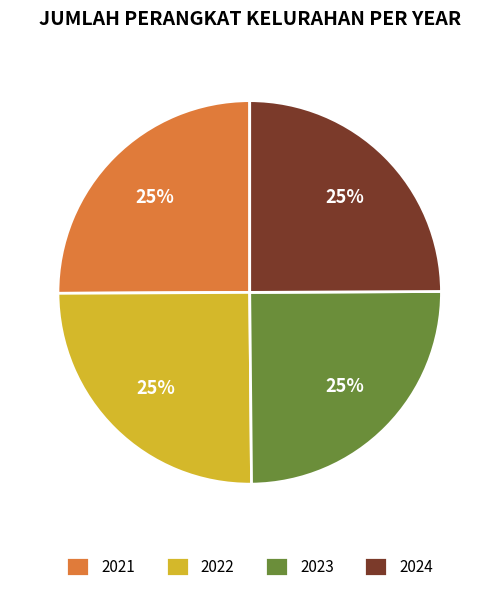

How many slices are in this pie chart?

4